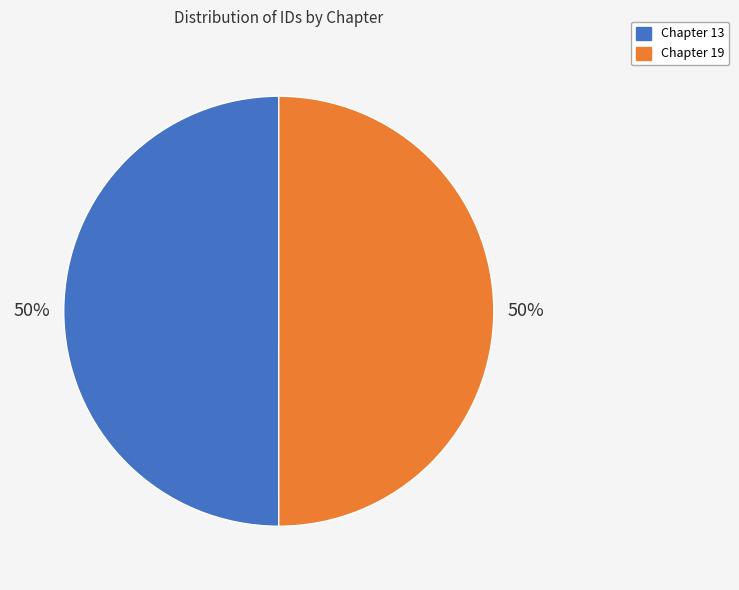

The Chapter 19 slice represents 43% of the pie. True or false?

False